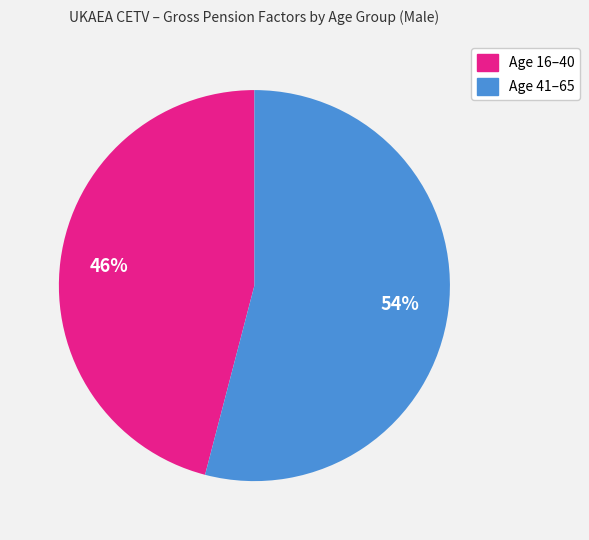

Is there a majority slice in this chart?

Yes